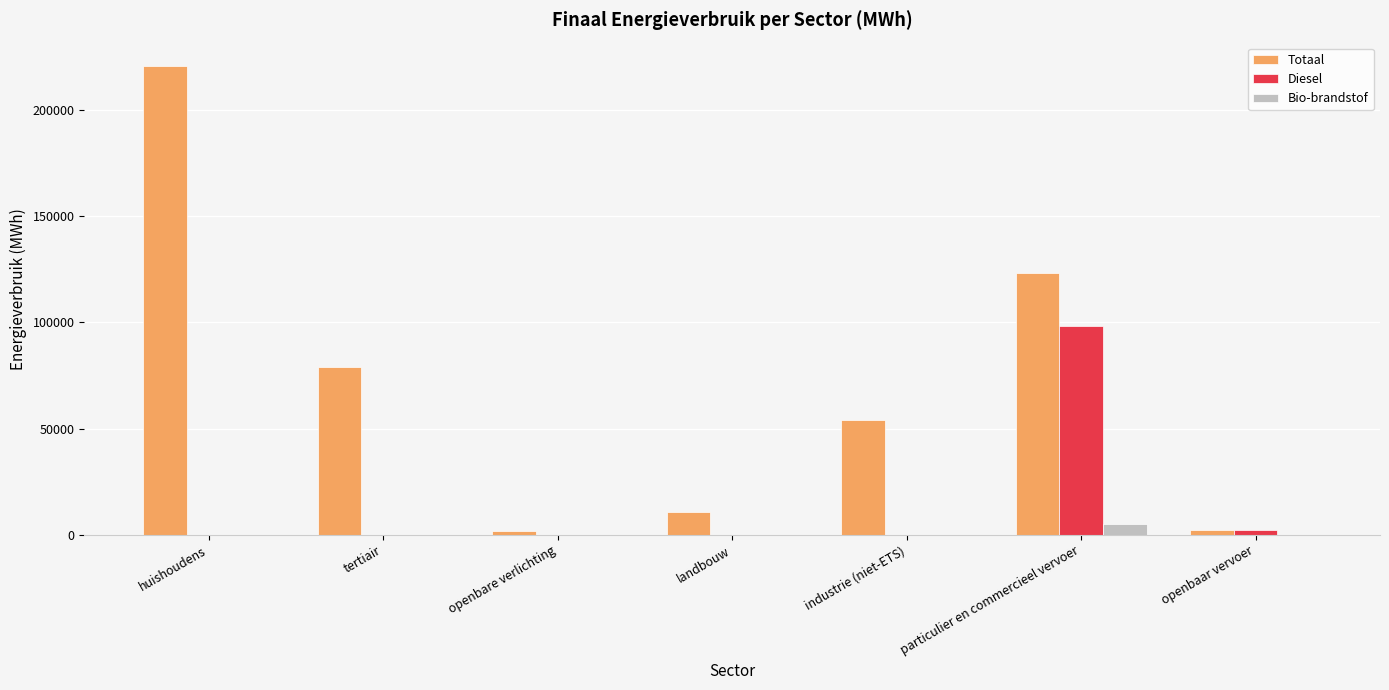

What is the sum of the Totaal values at huishoudens and tertiair?

299580.4